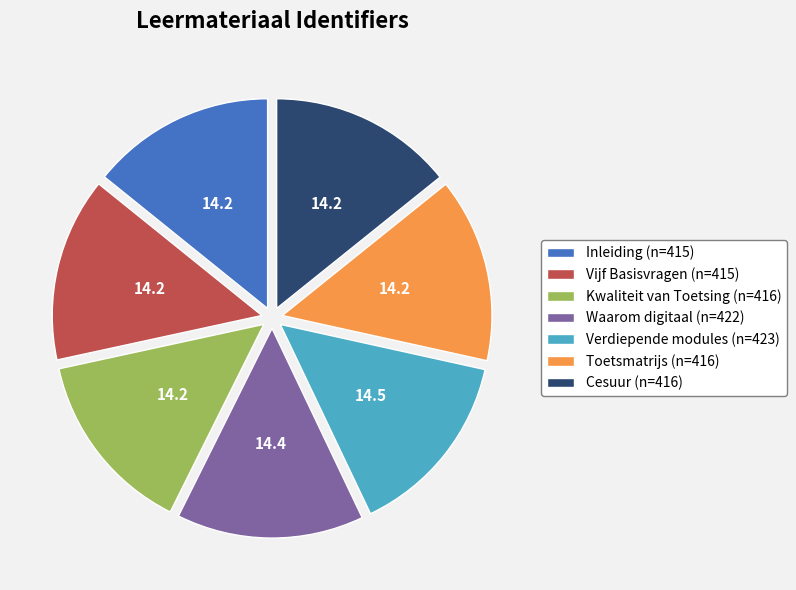

Is it true that Toetsmatrijs is 21% of the pie?

False